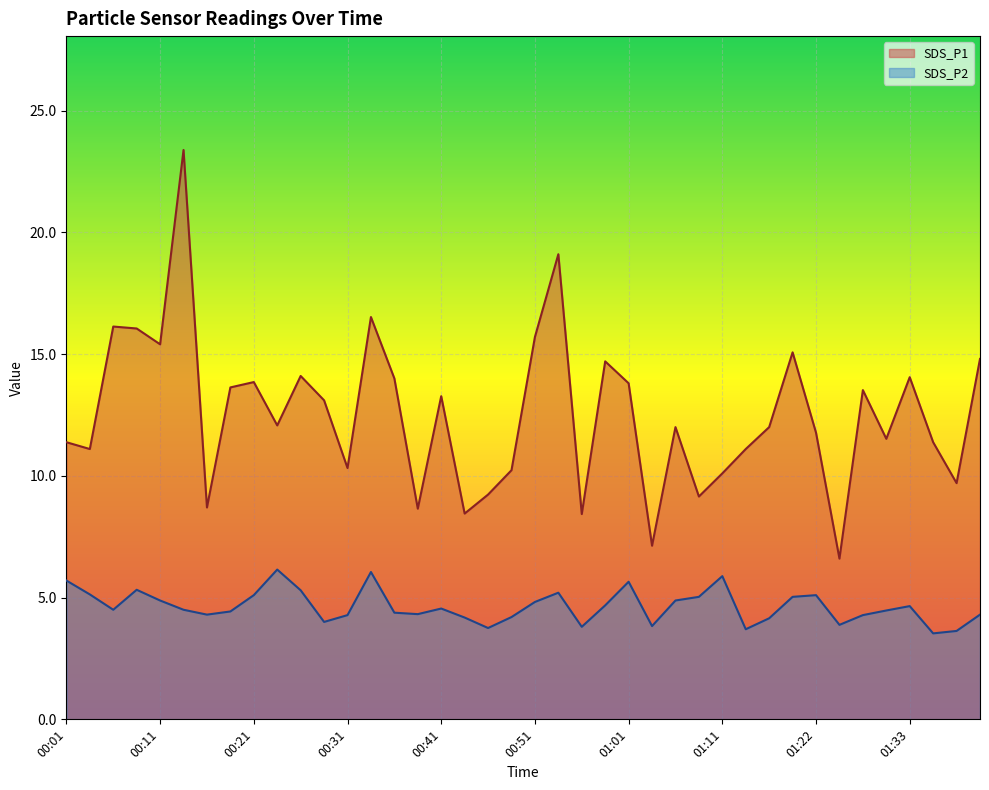

Is it true that SDS_P2 equals 2.8 at 00:31?

False